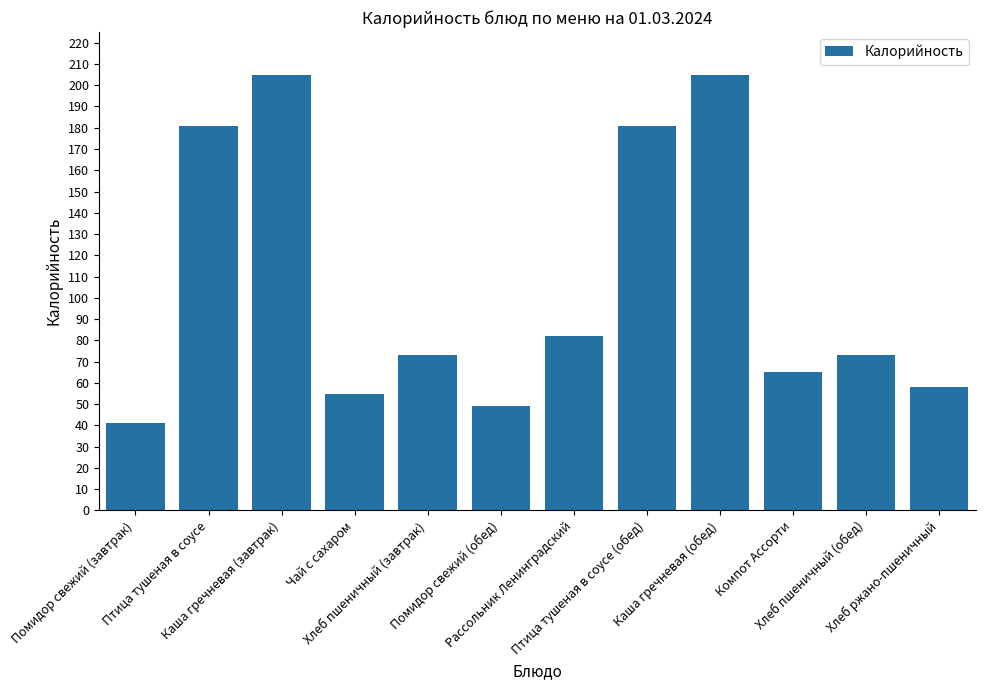

Approximately how many times larger is the value at Хлеб ржано-пшеничный compared to Птица тушеная в соусе (обед)?

0.3